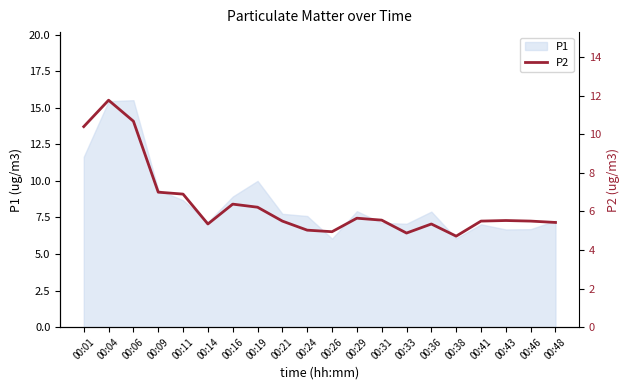

Does the chart have visible grid lines?

No